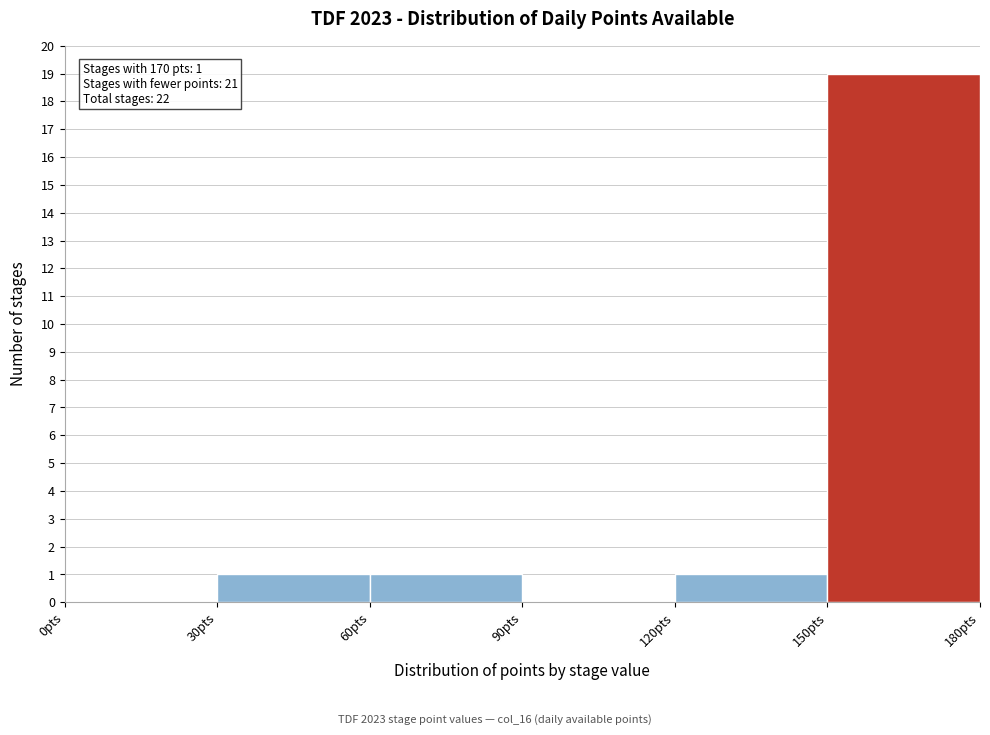

Over which range of the x-axis is the bar tallest?

150 to 180